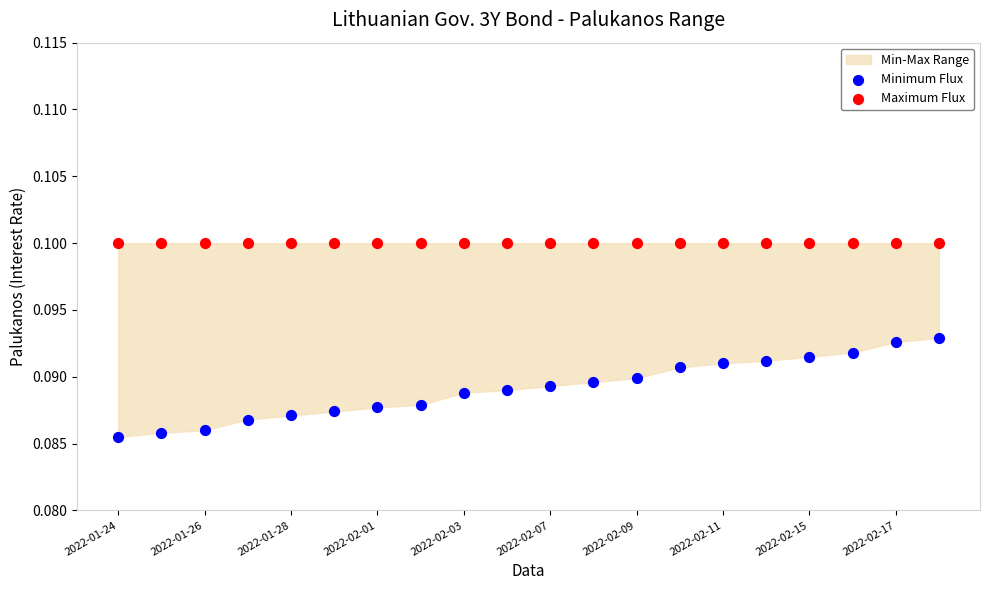

Which series reaches the minimum Y coordinate?

Minimum Flux